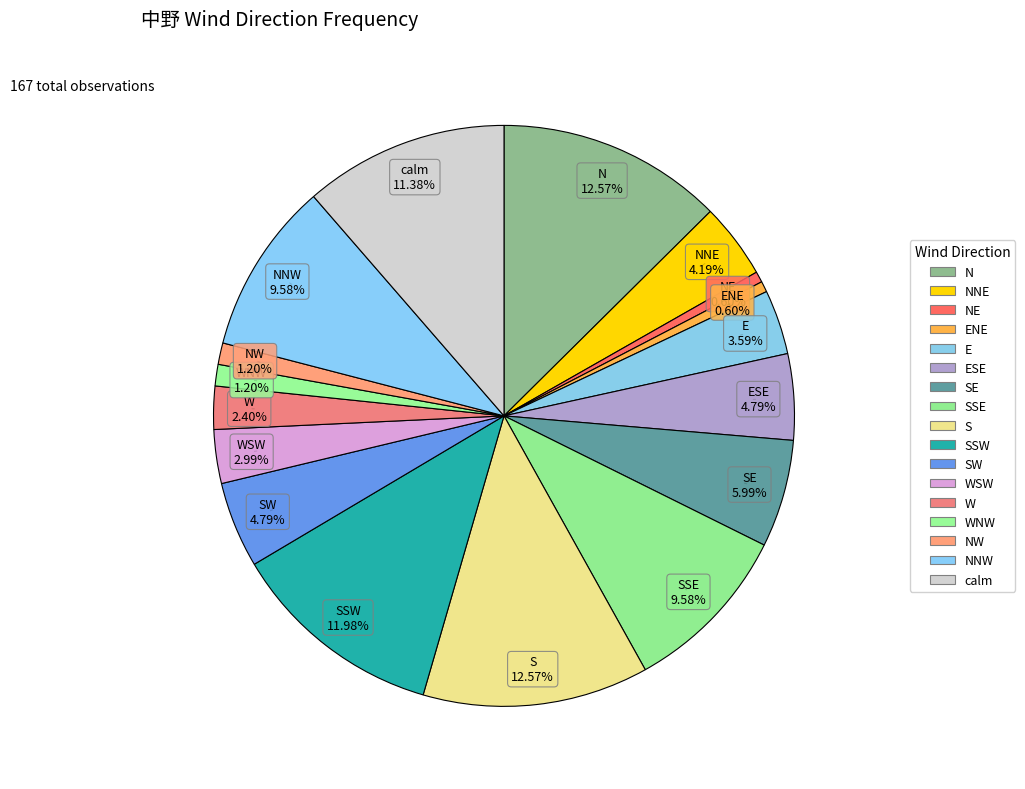

Does E represent more than half of the total?

No